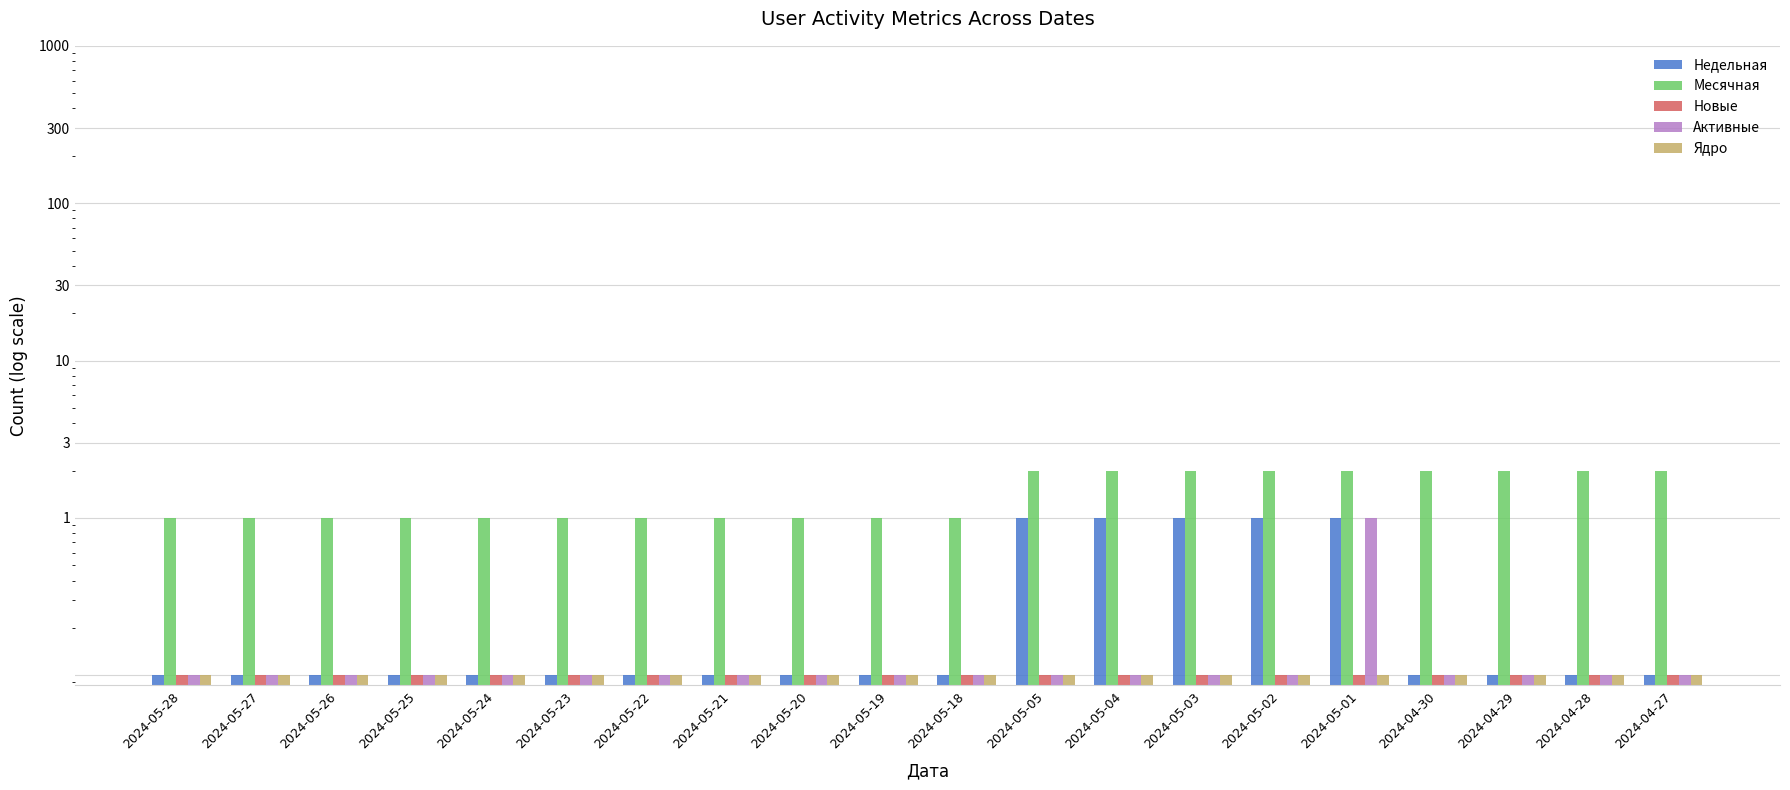

What is the maximum value shown in the chart?

2.0